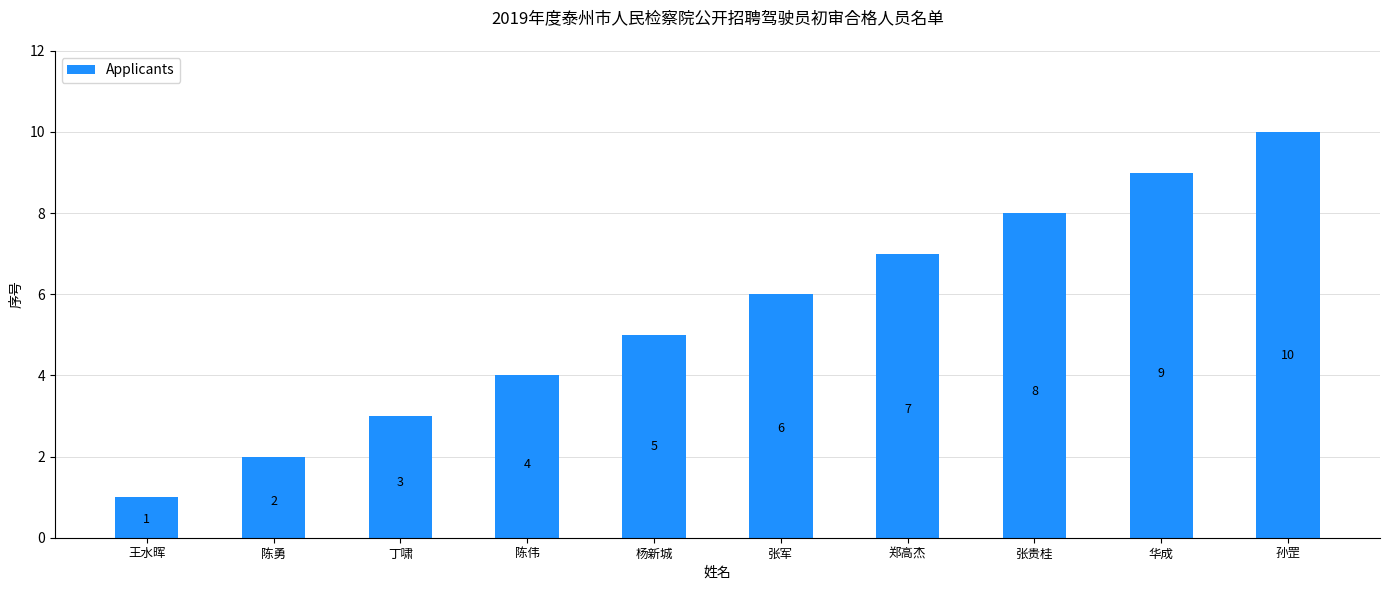

How many categories are shown in the chart?

10